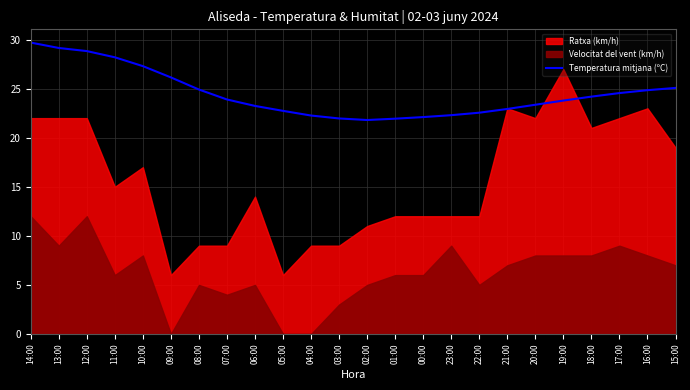

What is the label of the 6th point from the right?

20:00